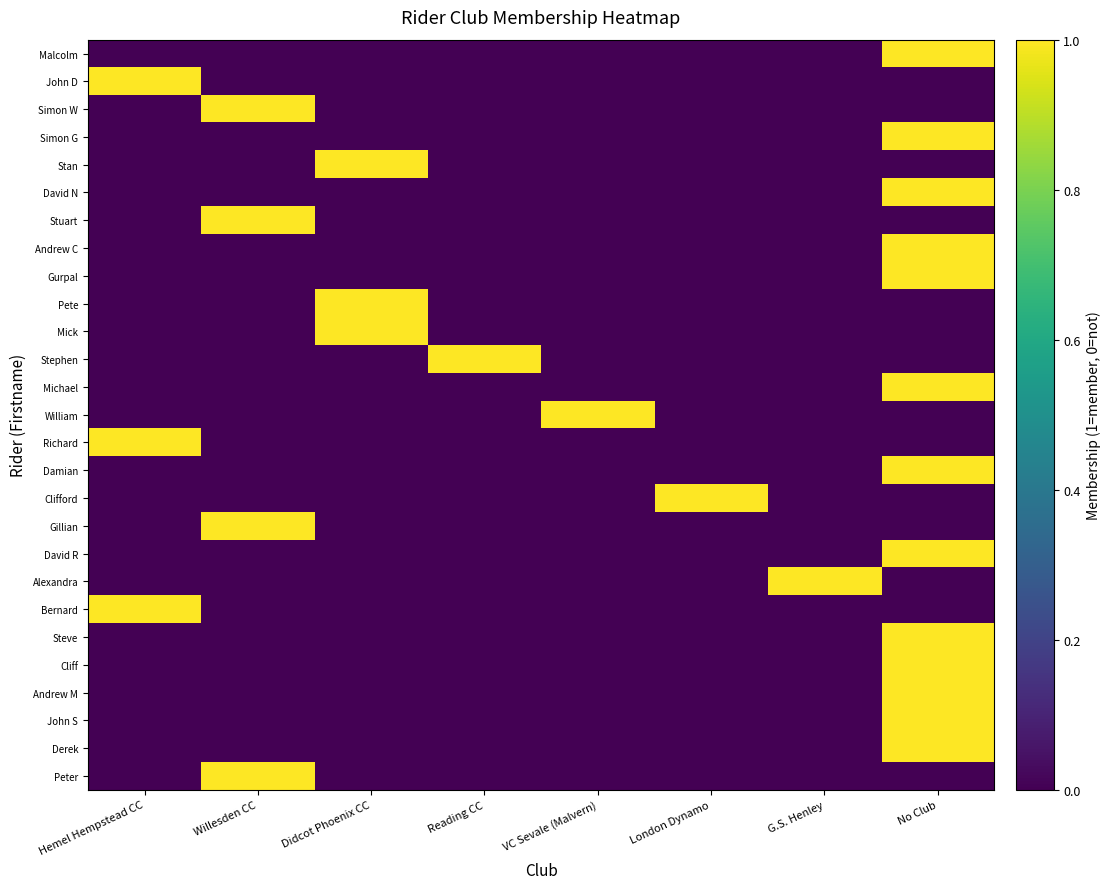

Reading right to left, transcribe all the data shown in this chart.

Malcolm: No Club=1	G.S. Henley=0	London Dynamo=0	VC Sevale (Malvern)=0	Reading CC=0	Didcot Phoenix CC=0	Willesden CC=0	Hemel Hempstead CC=0
John D: No Club=0	G.S. Henley=0	London Dynamo=0	VC Sevale (Malvern)=0	Reading CC=0	Didcot Phoenix CC=0	Willesden CC=0	Hemel Hempstead CC=1
Simon W: No Club=0	G.S. Henley=0	London Dynamo=0	VC Sevale (Malvern)=0	Reading CC=0	Didcot Phoenix CC=0	Willesden CC=1	Hemel Hempstead CC=0
Simon G: No Club=1	G.S. Henley=0	London Dynamo=0	VC Sevale (Malvern)=0	Reading CC=0	Didcot Phoenix CC=0	Willesden CC=0	Hemel Hempstead CC=0
Stan: No Club=0	G.S. Henley=0	London Dynamo=0	VC Sevale (Malvern)=0	Reading CC=0	Didcot Phoenix CC=1	Willesden CC=0	Hemel Hempstead CC=0
David N: No Club=1	G.S. Henley=0	London Dynamo=0	VC Sevale (Malvern)=0	Reading CC=0	Didcot Phoenix CC=0	Willesden CC=0	Hemel Hempstead CC=0
Stuart: No Club=0	G.S. Henley=0	London Dynamo=0	VC Sevale (Malvern)=0	Reading CC=0	Didcot Phoenix CC=0	Willesden CC=1	Hemel Hempstead CC=0
Andrew C: No Club=1	G.S. Henley=0	London Dynamo=0	VC Sevale (Malvern)=0	Reading CC=0	Didcot Phoenix CC=0	Willesden CC=0	Hemel Hempstead CC=0
Gurpal: No Club=1	G.S. Henley=0	London Dynamo=0	VC Sevale (Malvern)=0	Reading CC=0	Didcot Phoenix CC=0	Willesden CC=0	Hemel Hempstead CC=0
Pete: No Club=0	G.S. Henley=0	London Dynamo=0	VC Sevale (Malvern)=0	Reading CC=0	Didcot Phoenix CC=1	Willesden CC=0	Hemel Hempstead CC=0
Mick: No Club=0	G.S. Henley=0	London Dynamo=0	VC Sevale (Malvern)=0	Reading CC=0	Didcot Phoenix CC=1	Willesden CC=0	Hemel Hempstead CC=0
Stephen: No Club=0	G.S. Henley=0	London Dynamo=0	VC Sevale (Malvern)=0	Reading CC=1	Didcot Phoenix CC=0	Willesden CC=0	Hemel Hempstead CC=0
Michael: No Club=1	G.S. Henley=0	London Dynamo=0	VC Sevale (Malvern)=0	Reading CC=0	Didcot Phoenix CC=0	Willesden CC=0	Hemel Hempstead CC=0
William: No Club=0	G.S. Henley=0	London Dynamo=0	VC Sevale (Malvern)=1	Reading CC=0	Didcot Phoenix CC=0	Willesden CC=0	Hemel Hempstead CC=0
Richard: No Club=0	G.S. Henley=0	London Dynamo=0	VC Sevale (Malvern)=0	Reading CC=0	Didcot Phoenix CC=0	Willesden CC=0	Hemel Hempstead CC=1
Damian: No Club=1	G.S. Henley=0	London Dynamo=0	VC Sevale (Malvern)=0	Reading CC=0	Didcot Phoenix CC=0	Willesden CC=0	Hemel Hempstead CC=0
Clifford: No Club=0	G.S. Henley=0	London Dynamo=1	VC Sevale (Malvern)=0	Reading CC=0	Didcot Phoenix CC=0	Willesden CC=0	Hemel Hempstead CC=0
Gillian: No Club=0	G.S. Henley=0	London Dynamo=0	VC Sevale (Malvern)=0	Reading CC=0	Didcot Phoenix CC=0	Willesden CC=1	Hemel Hempstead CC=0
David R: No Club=1	G.S. Henley=0	London Dynamo=0	VC Sevale (Malvern)=0	Reading CC=0	Didcot Phoenix CC=0	Willesden CC=0	Hemel Hempstead CC=0
Alexandra: No Club=0	G.S. Henley=1	London Dynamo=0	VC Sevale (Malvern)=0	Reading CC=0	Didcot Phoenix CC=0	Willesden CC=0	Hemel Hempstead CC=0
Bernard: No Club=0	G.S. Henley=0	London Dynamo=0	VC Sevale (Malvern)=0	Reading CC=0	Didcot Phoenix CC=0	Willesden CC=0	Hemel Hempstead CC=1
Steve: No Club=1	G.S. Henley=0	London Dynamo=0	VC Sevale (Malvern)=0	Reading CC=0	Didcot Phoenix CC=0	Willesden CC=0	Hemel Hempstead CC=0
Cliff: No Club=1	G.S. Henley=0	London Dynamo=0	VC Sevale (Malvern)=0	Reading CC=0	Didcot Phoenix CC=0	Willesden CC=0	Hemel Hempstead CC=0
Andrew M: No Club=1	G.S. Henley=0	London Dynamo=0	VC Sevale (Malvern)=0	Reading CC=0	Didcot Phoenix CC=0	Willesden CC=0	Hemel Hempstead CC=0
John S: No Club=1	G.S. Henley=0	London Dynamo=0	VC Sevale (Malvern)=0	Reading CC=0	Didcot Phoenix CC=0	Willesden CC=0	Hemel Hempstead CC=0
Derek: No Club=1	G.S. Henley=0	London Dynamo=0	VC Sevale (Malvern)=0	Reading CC=0	Didcot Phoenix CC=0	Willesden CC=0	Hemel Hempstead CC=0
Peter: No Club=0	G.S. Henley=0	London Dynamo=0	VC Sevale (Malvern)=0	Reading CC=0	Didcot Phoenix CC=0	Willesden CC=1	Hemel Hempstead CC=0